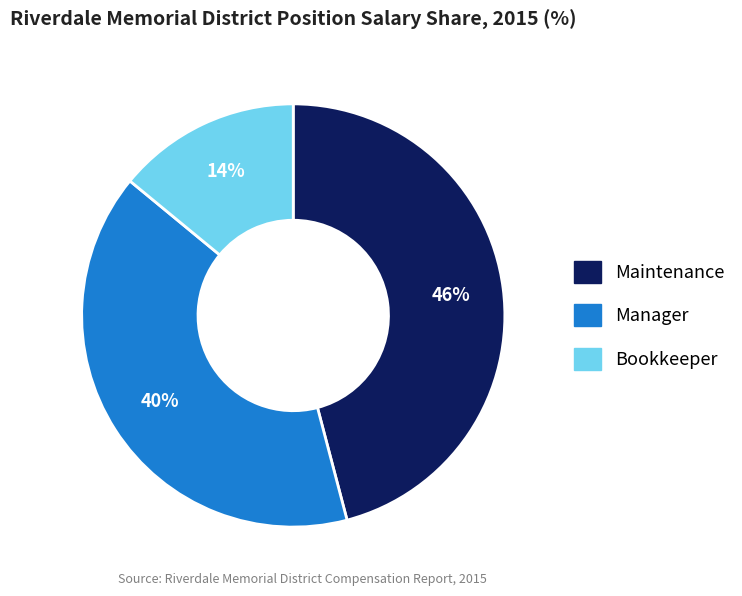

Does any single category account for the majority?

No